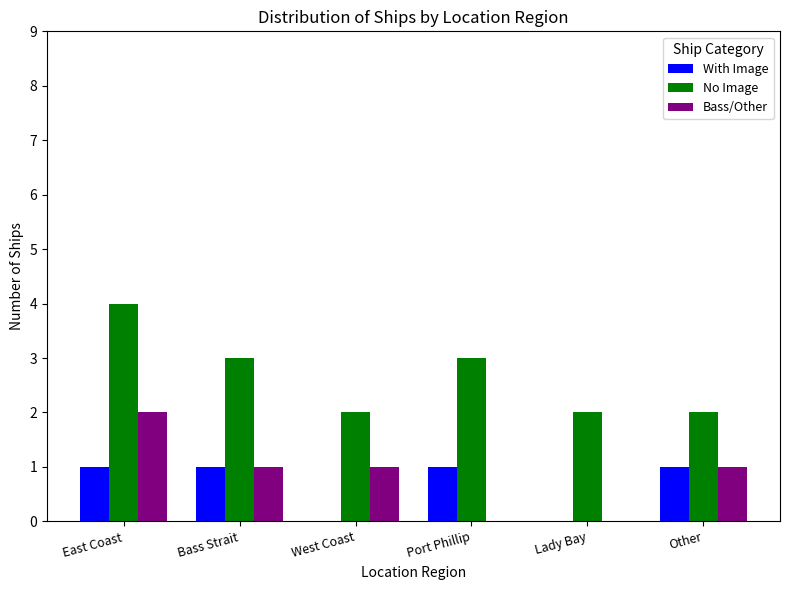

What is the greatest value displayed?

4